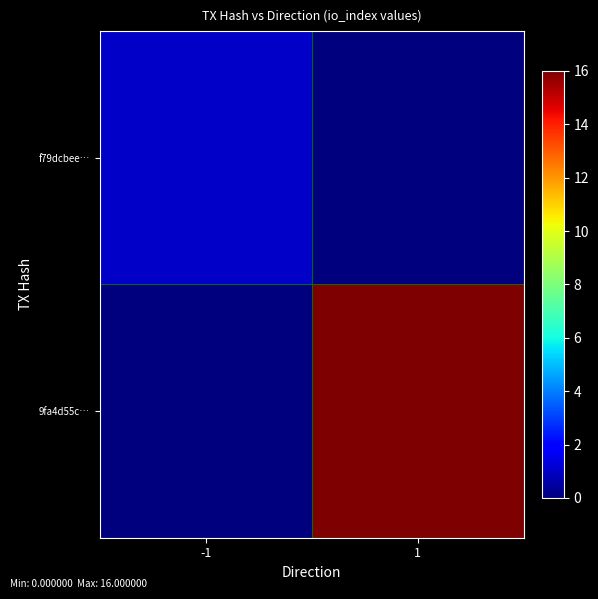

Reading left to right, what are all the values shown in this chart?

f79dcbee…: -1=1	1=0
9fa4d55c…: -1=0	1=16